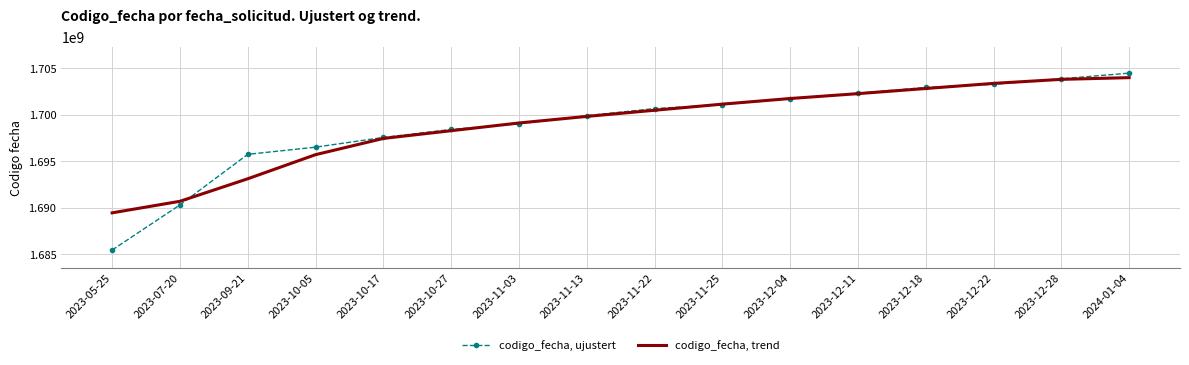

Which category has the lowest value in the codigo_fecha, ujustert series?

2023-05-25